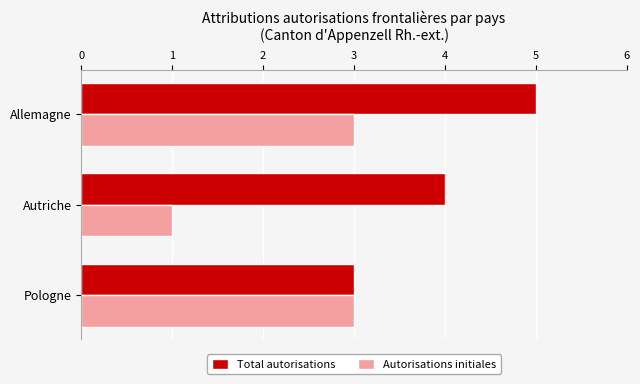

At which category is the sum across all series the highest?

Allemagne